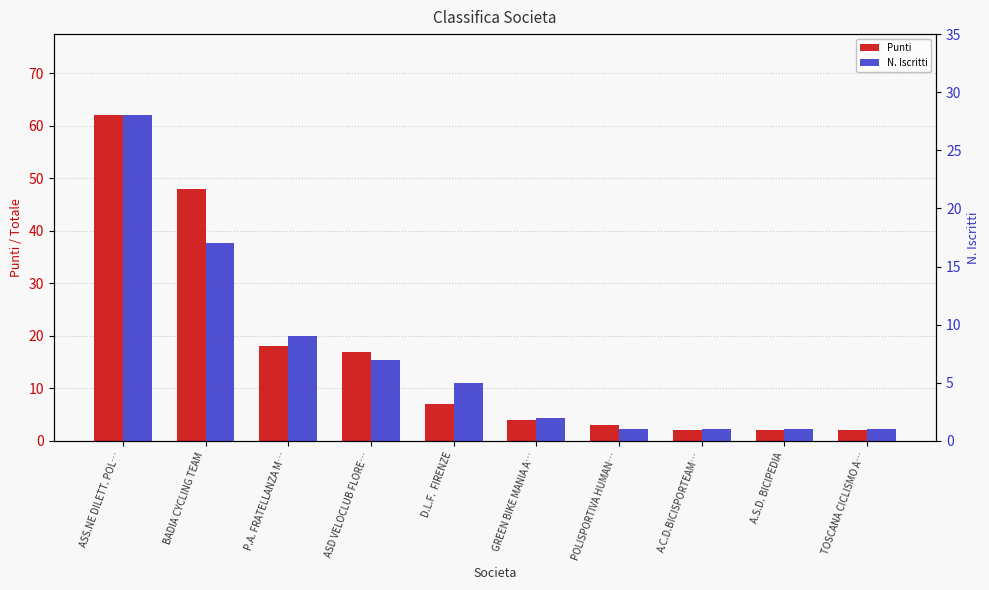

Where does the N. Iscritti series first go above 5?

ASS.NE DILETT. POL…